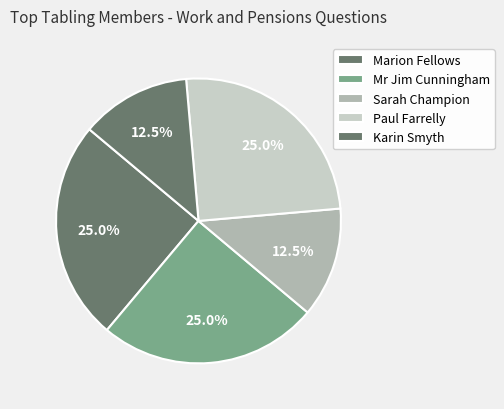

How many segments does this pie chart have?

5